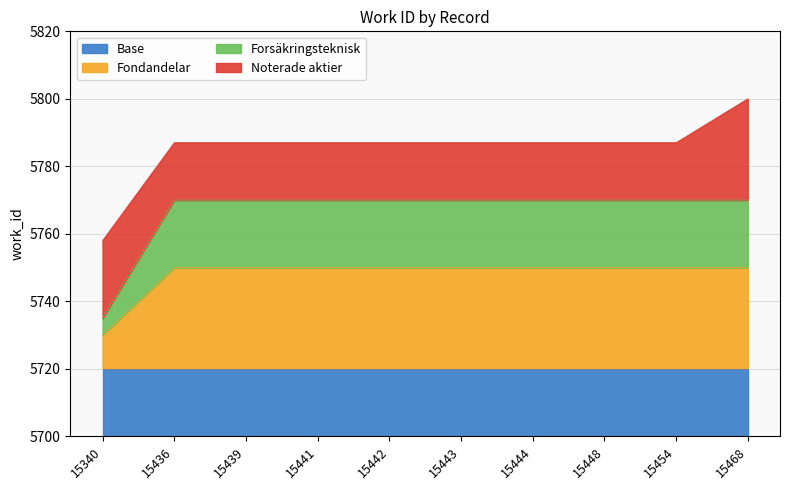

What is the value of the 7th point from the left?

5787